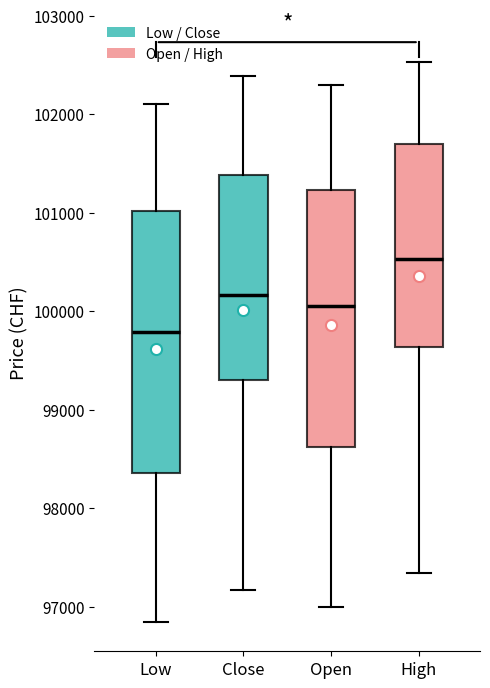

Reading left to right, read every box against the y-axis: the position of its median line, the range the box covers, and the ends of its whiskers. The values are not printed on the chart, so give them approximately, as read against the axis.

Low: median 99800, box 98400 to 101000, whiskers 96800 to 102100
Close: median 100200, box 99300 to 101400, whiskers 97200 to 102400
Open: median 100100, box 98600 to 101200, whiskers 97000 to 102300
High: median 100500, box 99600 to 101700, whiskers 97300 to 102500